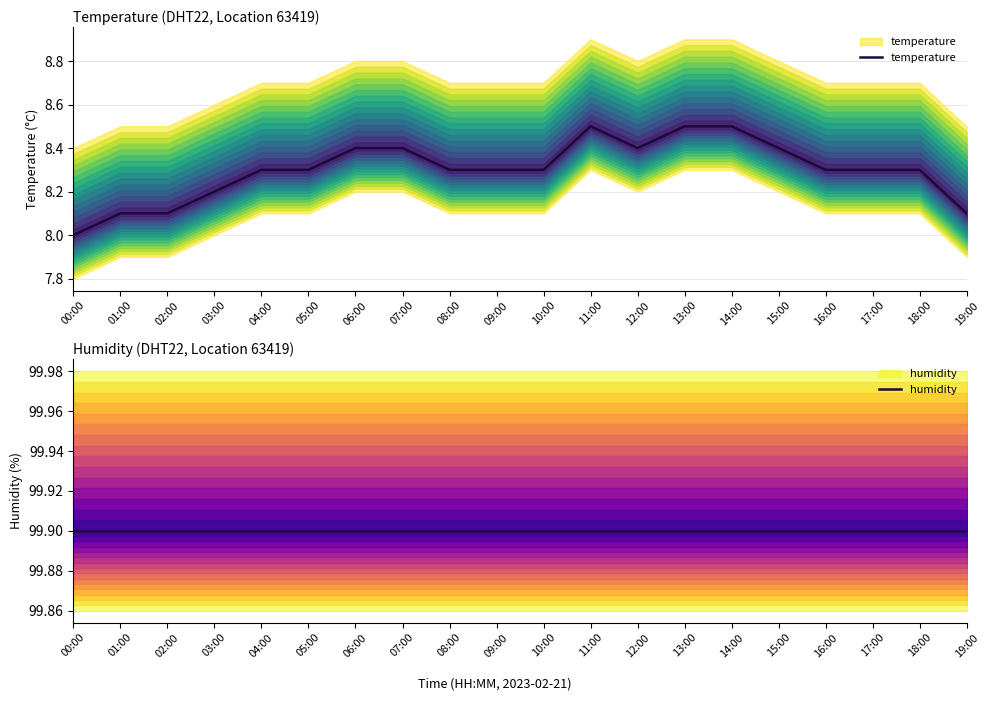

Reading left to right, transcribe all the data shown in this chart.

temperature: 00:00=8.0	01:00=8.1	02:00=8.1	03:00=8.2	04:00=8.3	05:00=8.3	06:00=8.4	07:00=8.4	08:00=8.3	09:00=8.3	10:00=8.3	11:00=8.5	12:00=8.4	13:00=8.5	14:00=8.5	15:00=8.4	16:00=8.3	17:00=8.3	18:00=8.3	19:00=8.1
humidity: 00:00=99.9	01:00=99.9	02:00=99.9	03:00=99.9	04:00=99.9	05:00=99.9	06:00=99.9	07:00=99.9	08:00=99.9	09:00=99.9	10:00=99.9	11:00=99.9	12:00=99.9	13:00=99.9	14:00=99.9	15:00=99.9	16:00=99.9	17:00=99.9	18:00=99.9	19:00=99.9